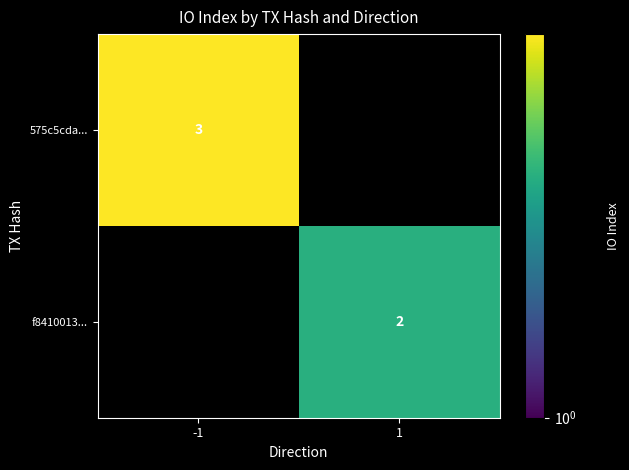

Is it true that 575c5cda... equals 3 at -1?

True